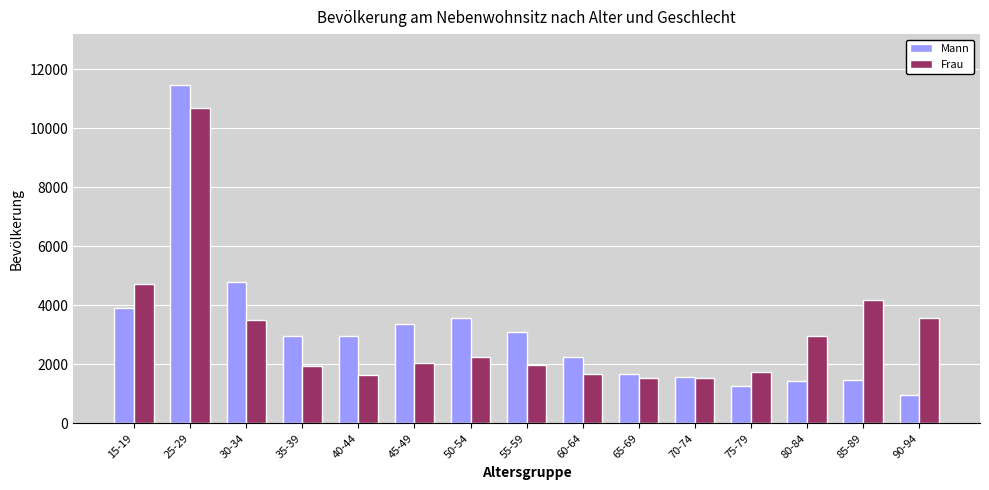

Where is Mann nearest to the value 6214?

30-34